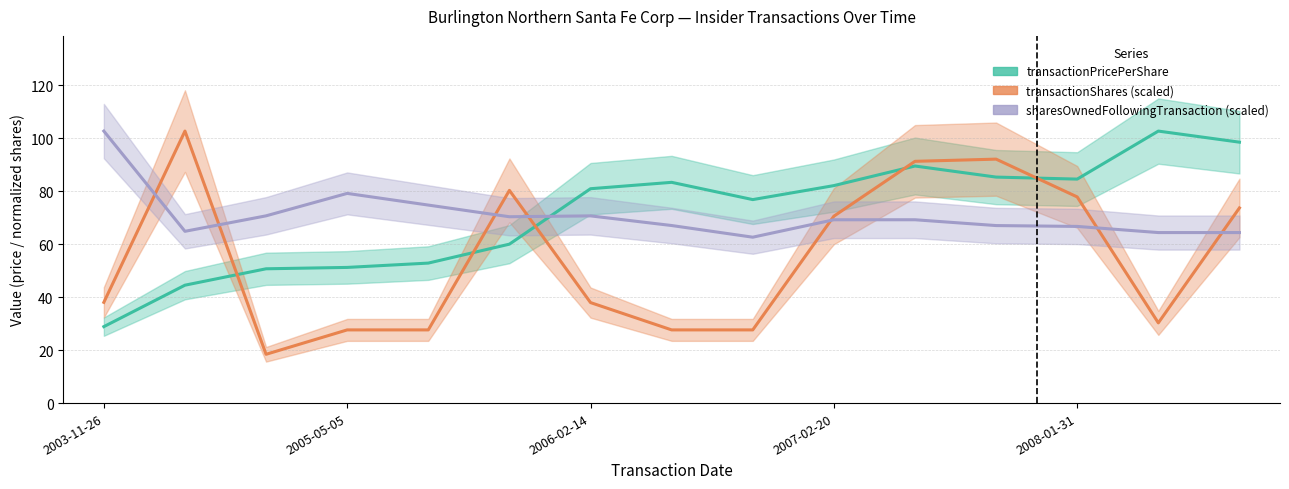

What is the sum of all sharesOwnedFollowingTransaction (scaled) values?

1063.7